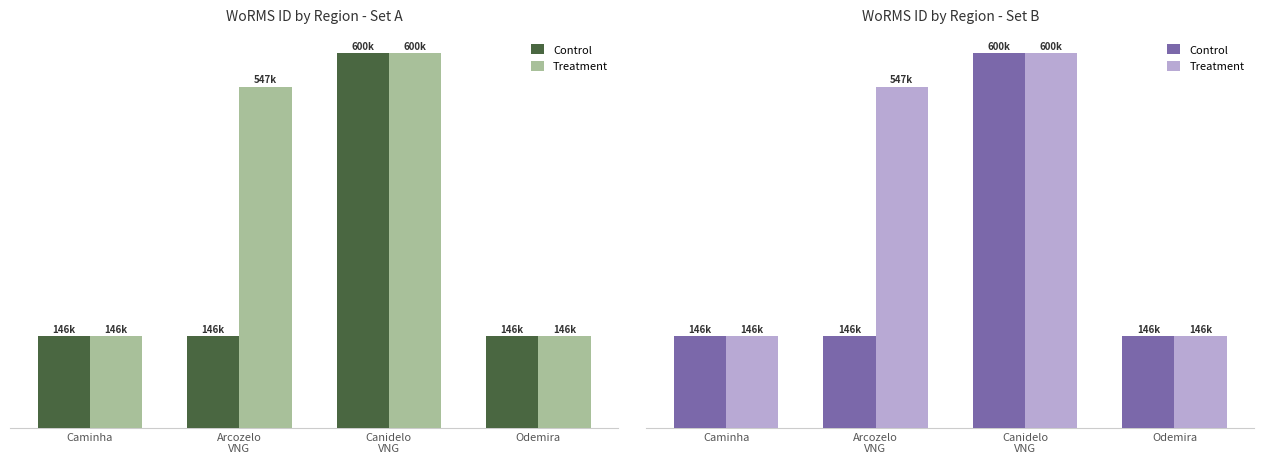

At how many categories does at least one series exceed 255789?

2